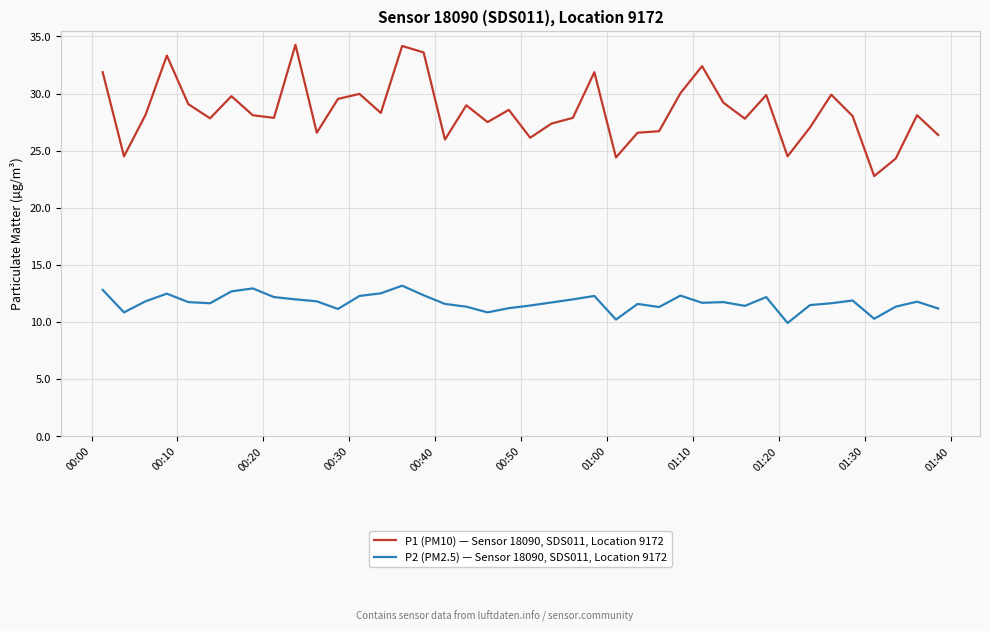

List the series in order of their overall mean, highest first.

P1 (PM10) — Sensor 18090, SDS011, Location 9172, P2 (PM2.5) — Sensor 18090, SDS011, Location 9172